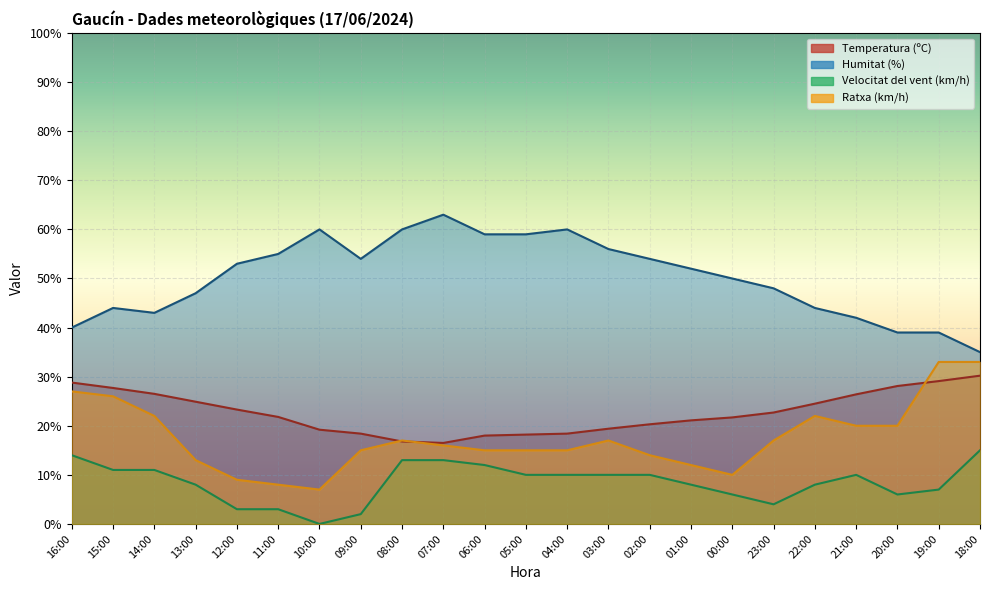

Rank the series by their maximum value, from lowest to highest.

Velocitat del vent (km/h), Temperatura (ºC), Ratxa (km/h), Humitat (%)